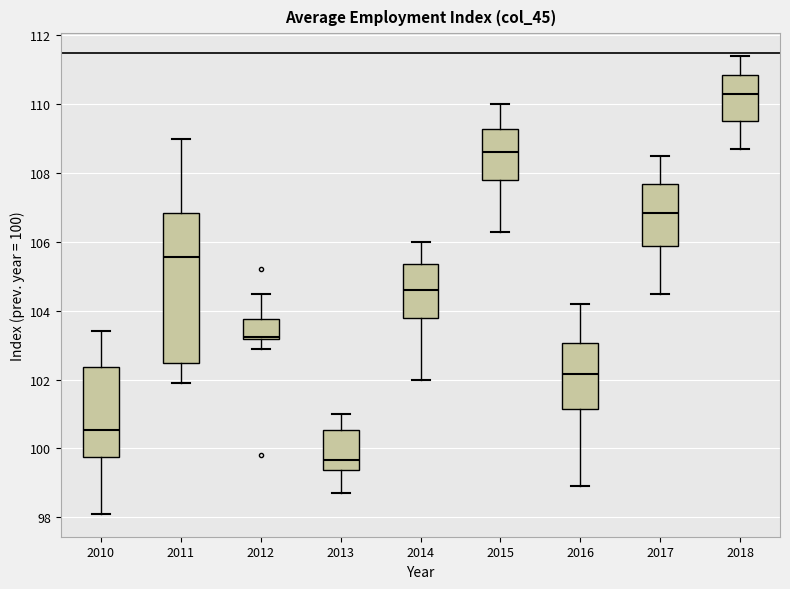

Which box is the tallest, from its lower edge to its upper edge?

2011